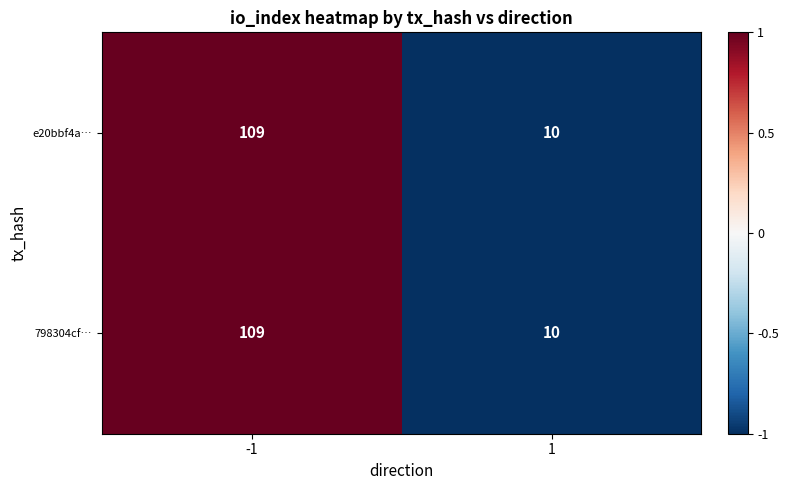

What is the minimum value shown in the chart?

10